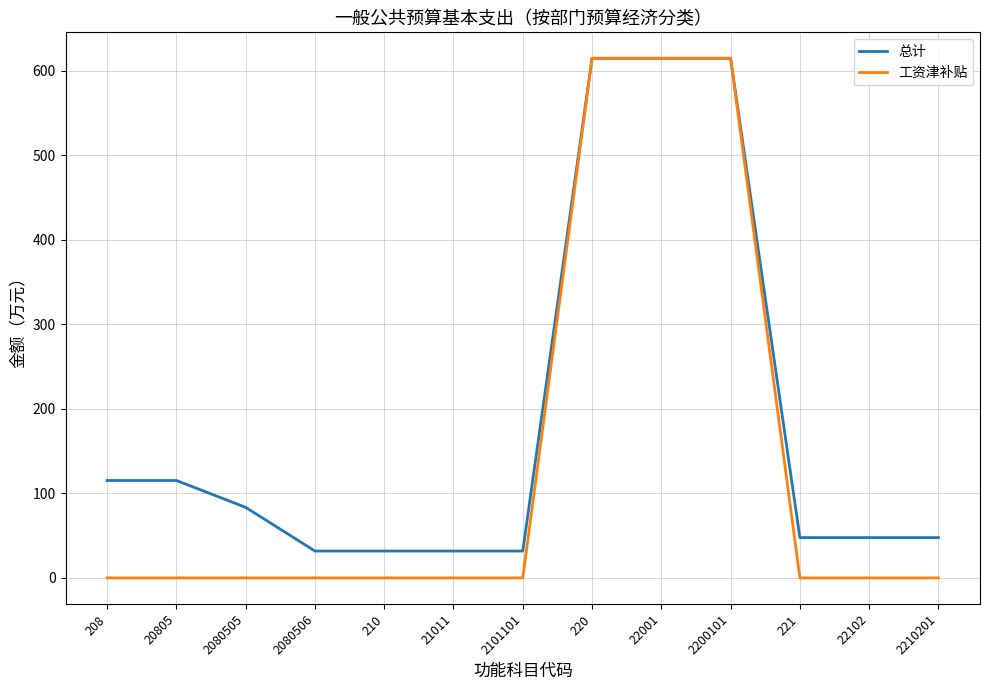

How many lines are shown in the chart?

2